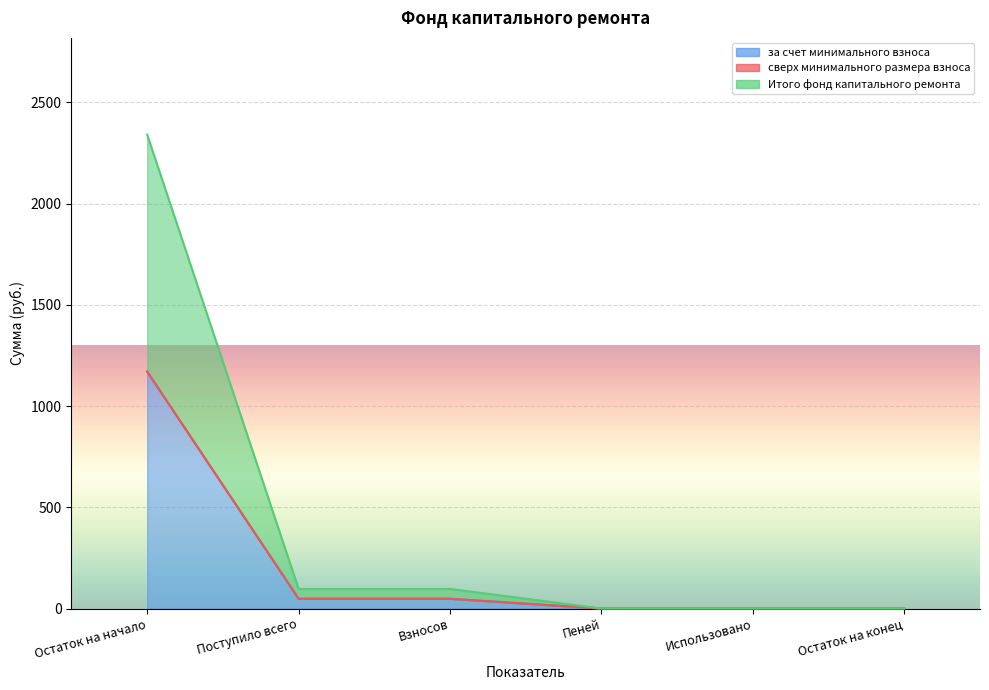

True or false: Итого фонд капитального ремонта and за счет минимального взноса intersect in this chart.

False